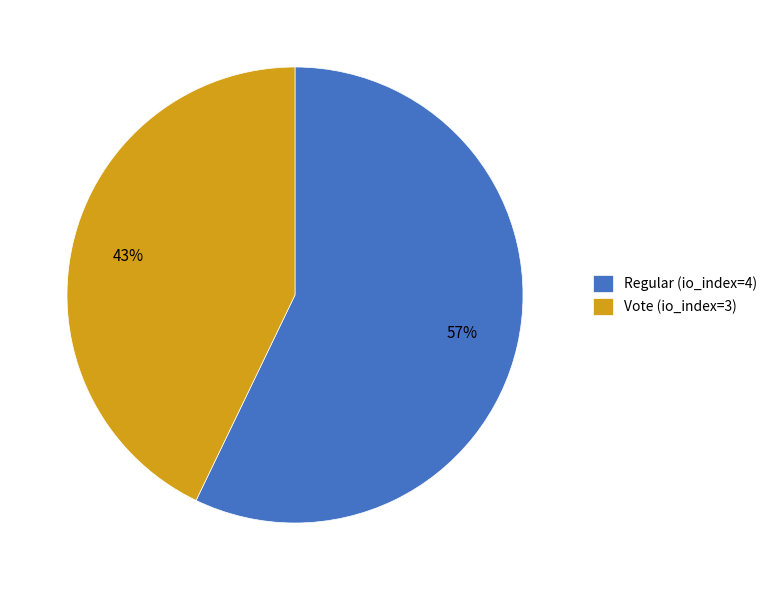

To the nearest percent, what portion does Regular (io_index=4) represent?

57%